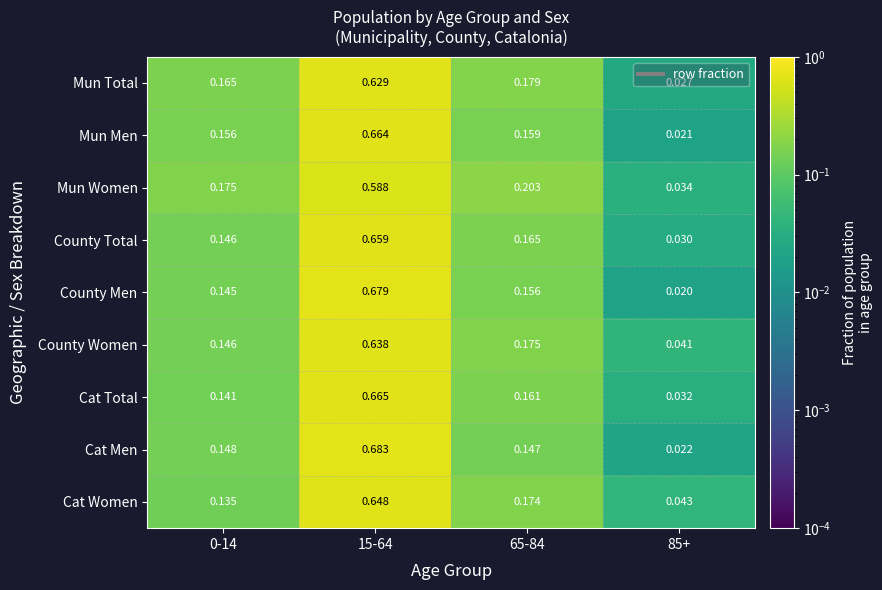

Which series has the largest range (max minus min)?

Cat Men